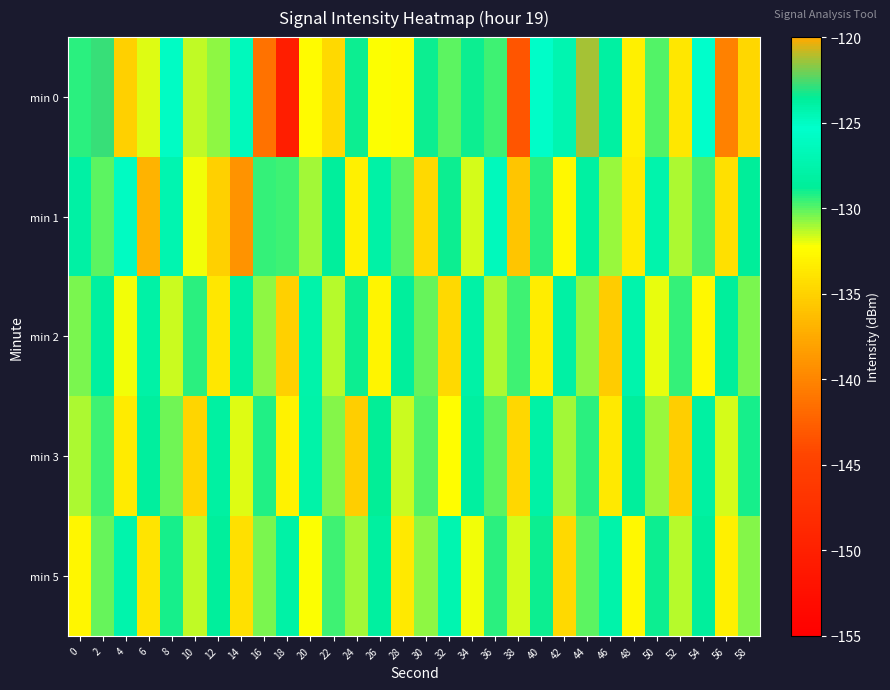

Reading left to right, extract all data points from this chart.

min 0: 0=-129.3	2=-122.7	4=-135.1	6=-131.8	8=-125.8	10=-131.4	12=-130.7	14=-126.3	16=-141.2	18=-150.3	20=-132.5	22=-134.6	24=-129.0	26=-132.2	28=-132.5	30=-128.9	32=-130.1	34=-128.9	36=-129.7	38=-143.3	40=-125.6	42=-127.2	44=-121.4	46=-128.2	48=-133.2	50=-129.8	52=-133.7	54=-125.2	56=-140.3	58=-134.6
min 1: 0=-128.0	2=-130.1	4=-126.0	6=-136.9	8=-127.2	10=-132.1	12=-135.1	14=-139.1	16=-129.4	18=-129.7	20=-131.0	22=-128.5	24=-133.2	26=-127.8	28=-130.1	30=-134.5	32=-128.9	34=-131.7	36=-126.4	38=-135.8	40=-129.3	42=-132.6	44=-128.1	46=-130.9	48=-133.4	50=-127.5	52=-131.2	54=-129.8	56=-134.1	58=-128.7
min 2: 0=-130.5	2=-128.3	4=-132.1	6=-127.9	8=-131.6	10=-129.4	12=-133.8	14=-128.2	16=-130.7	18=-135.1	20=-127.6	22=-131.3	24=-129.0	26=-132.9	28=-128.5	30=-130.2	32=-134.6	34=-127.8	36=-131.1	38=-129.7	40=-133.3	42=-128.0	44=-130.8	46=-135.4	48=-127.4	50=-131.9	52=-129.5	54=-132.7	56=-128.6	58=-130.4
min 3: 0=-131.2	2=-129.6	4=-133.5	6=-128.4	8=-130.3	10=-134.9	12=-128.1	14=-131.8	16=-129.2	18=-133.0	20=-127.7	22=-130.6	24=-135.2	26=-128.8	28=-131.5	30=-129.9	32=-132.4	34=-128.3	36=-130.1	38=-134.7	40=-127.9	42=-131.0	44=-129.4	46=-133.6	48=-128.5	50=-130.9	52=-135.3	54=-128.2	56=-131.7	58=-129.1
min 5: 0=-132.8	2=-130.2	4=-127.5	6=-133.9	8=-129.1	10=-131.4	12=-128.6	14=-134.2	16=-130.5	18=-127.8	20=-132.3	22=-129.7	24=-131.0	26=-128.3	28=-133.6	30=-130.8	32=-127.2	34=-132.1	36=-129.4	38=-131.7	40=-128.9	42=-134.5	44=-130.1	46=-127.6	48=-132.7	50=-129.0	52=-131.3	54=-128.5	56=-133.2	58=-130.6